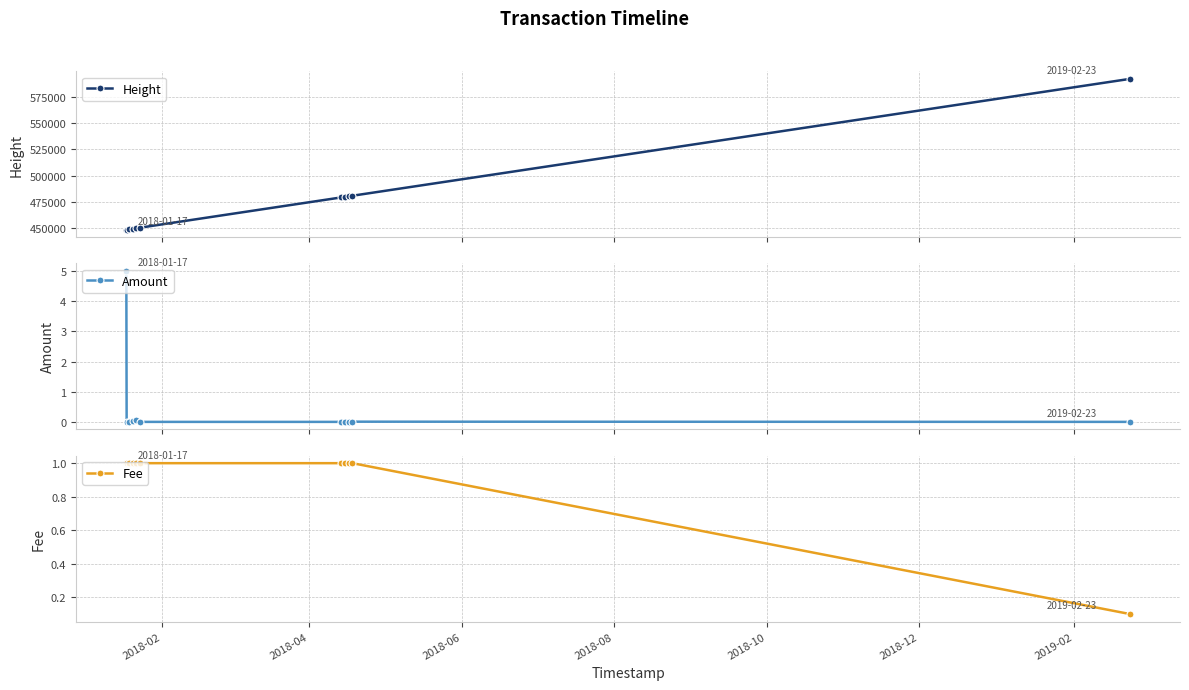

What is the sum of all Amount values?

5.1